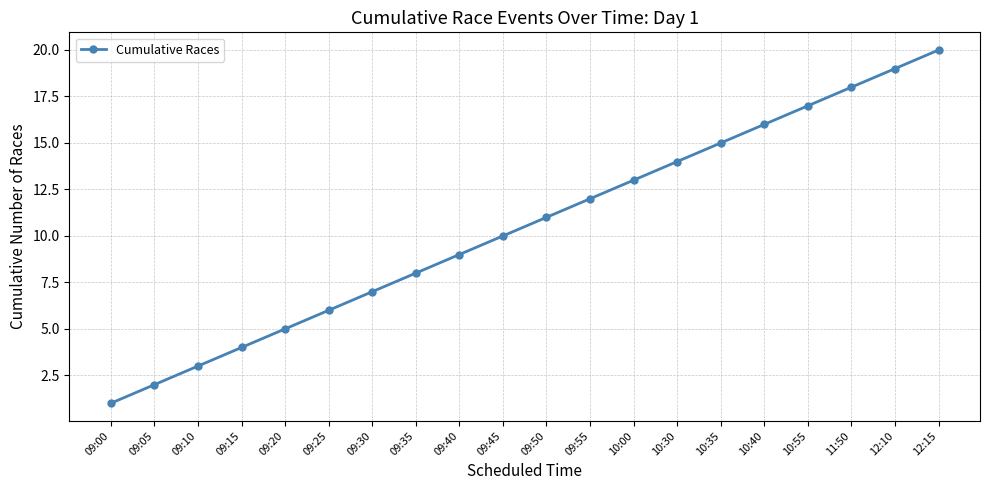

What is the label of the 2nd point from the right?

12:10